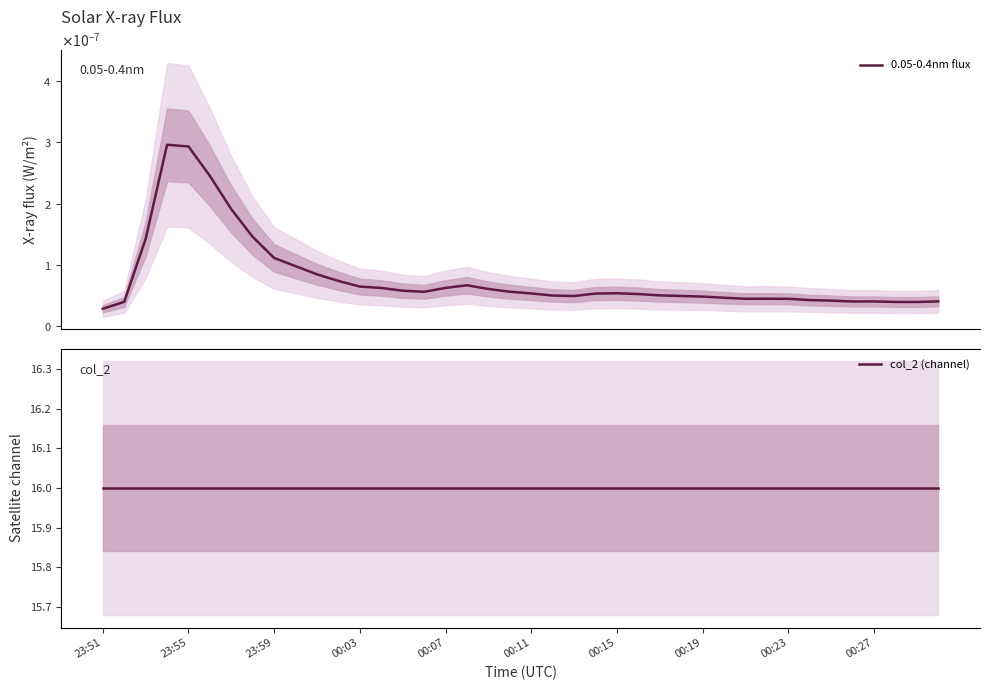

True or false: col_2 (channel) has more than 1 interior local peaks.

False